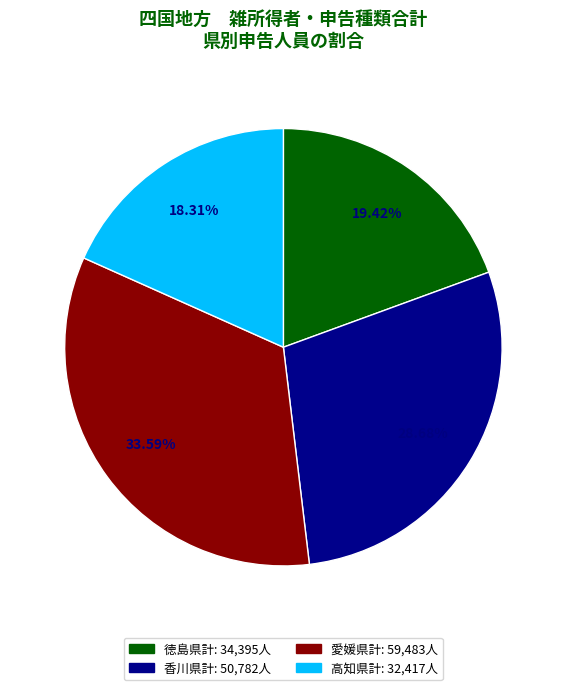

Which slice is the largest?

愛媛県計